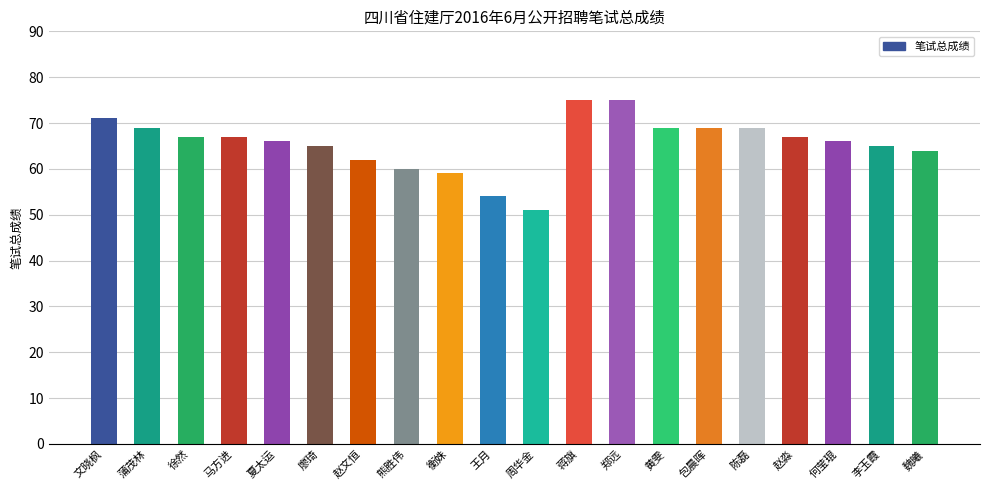

What position from the right is 郑远?

8